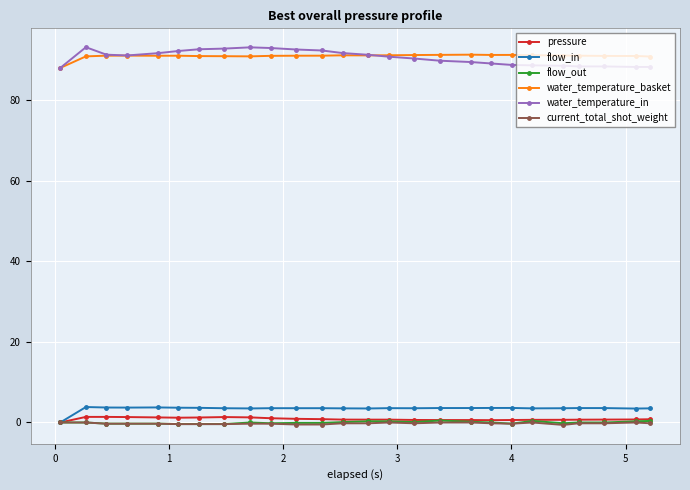

Does the chart display data point markers on the line(s)?

Yes